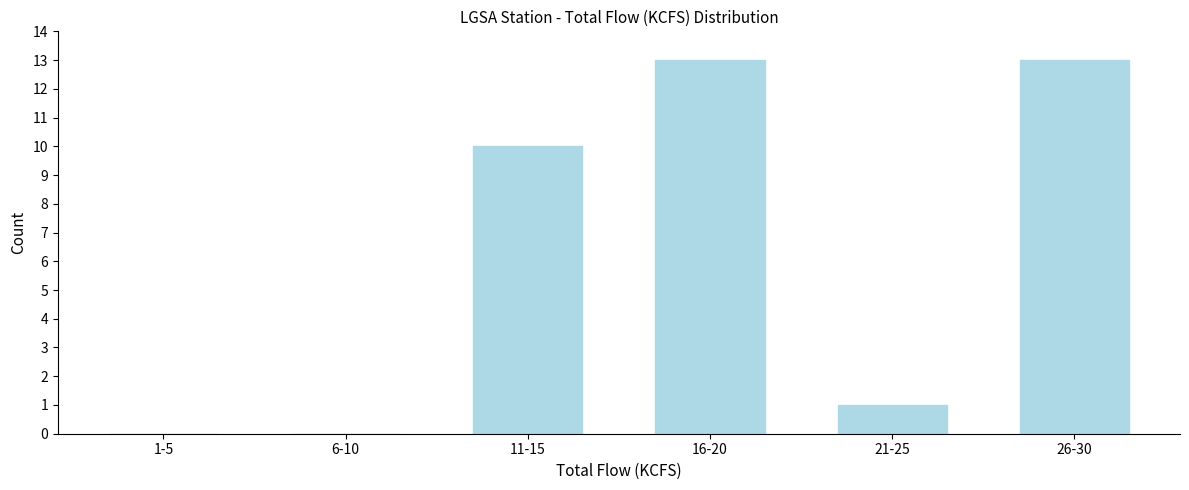

Reading right to left, list all the values displayed in this chart.

26-30=13	21-25=1	16-20=13	11-15=10	6-10=0	1-5=0